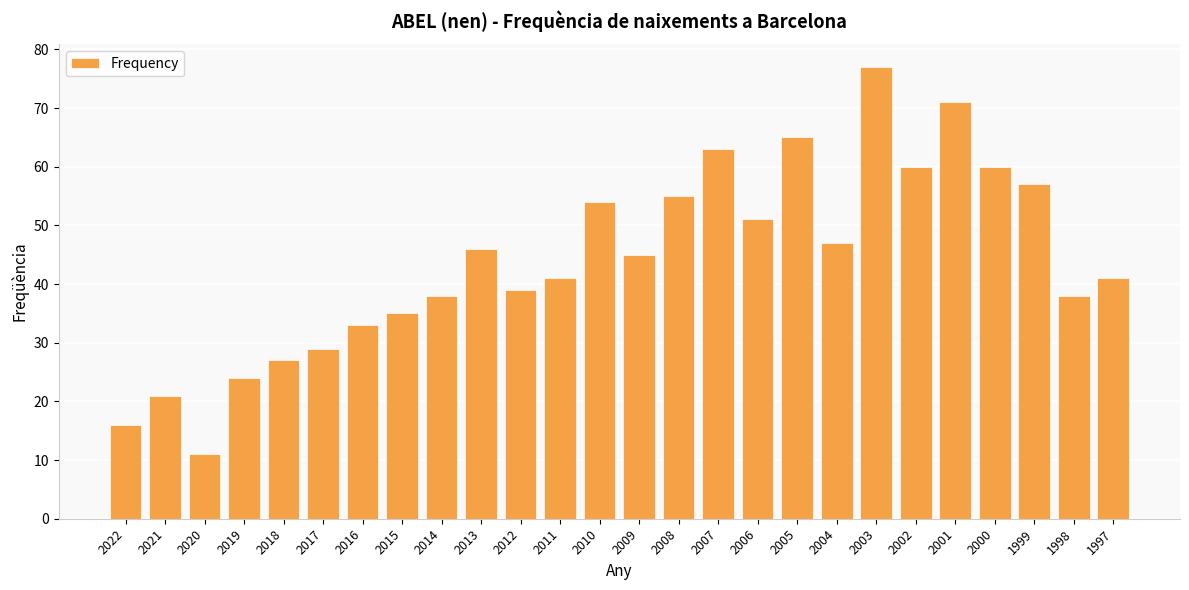

Is it true that the value at 2019 is 40?

False